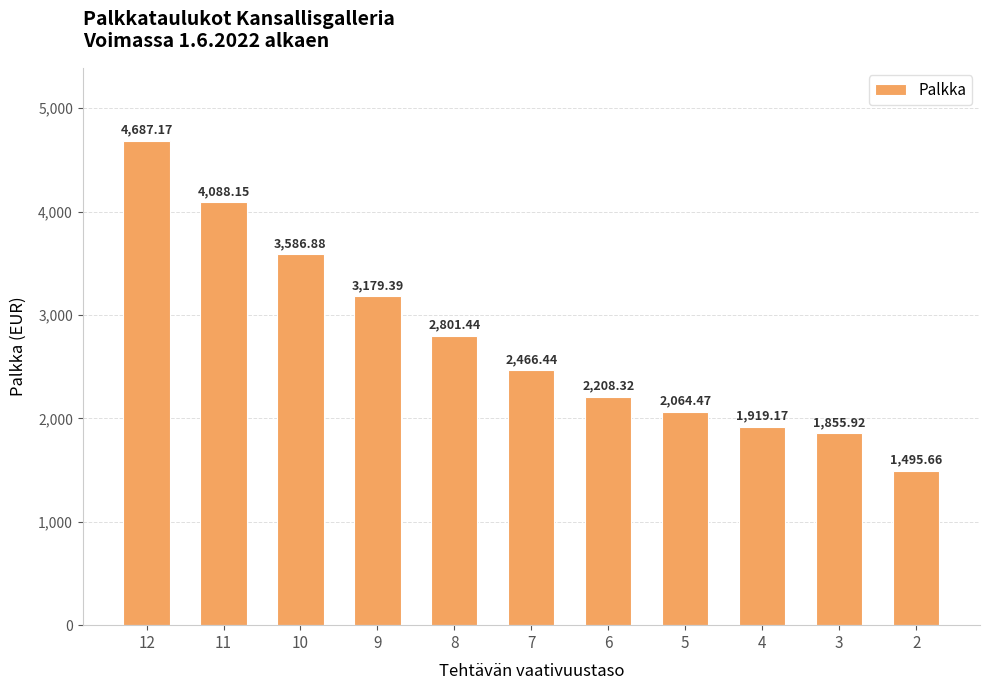

Which category has the lowest value across all series?

2